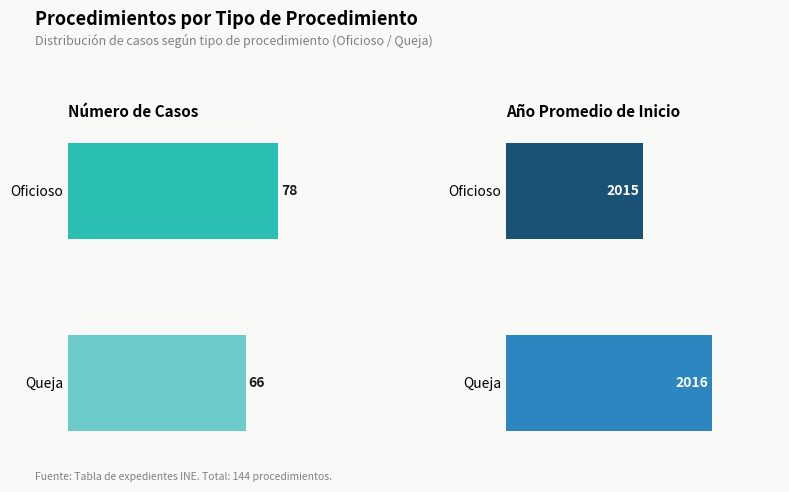

Rank the series at Oficioso from lowest to highest value.

Número de casos, Año de inicio